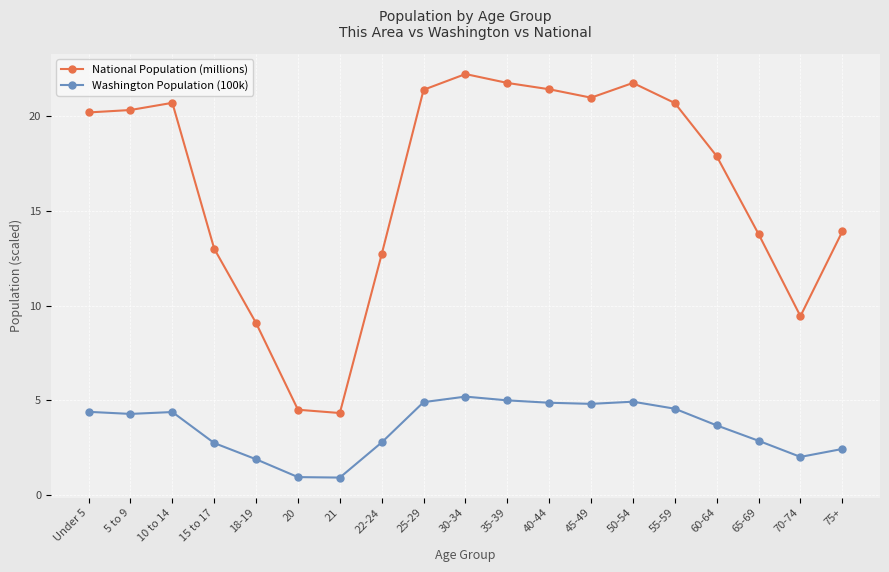

The Washington Population (100k) series shows 4.9 at 40-44. True or false?

True